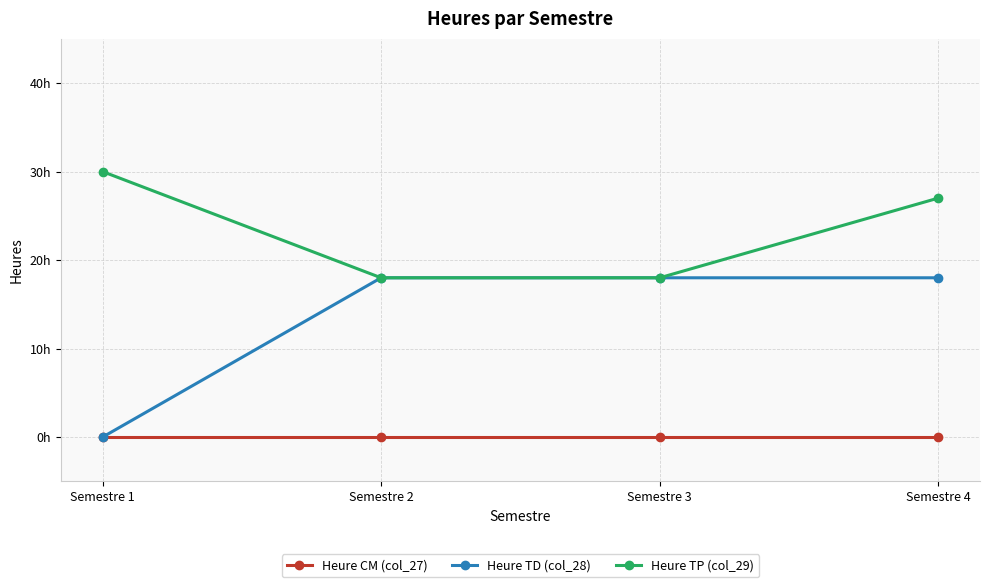

Between Semestre 3 and Semestre 4, which series saw the biggest shift?

Heure TP (col_29)